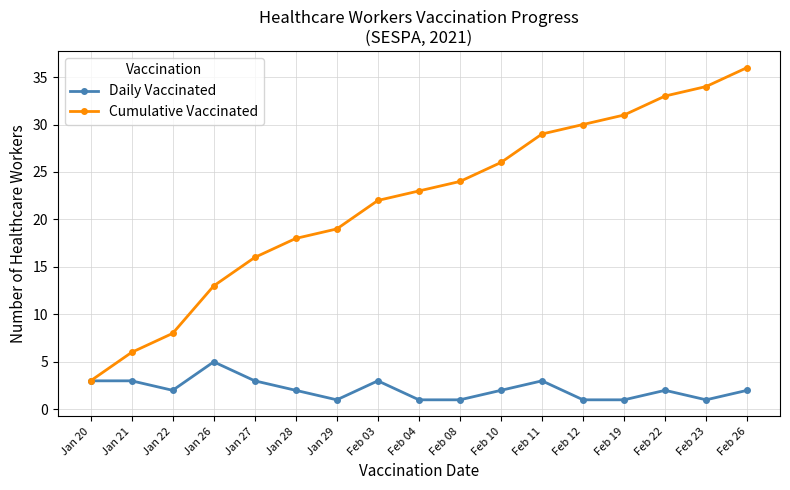

Reading left to right, extract all data points from this chart.

Daily Vaccinated: 3	3	2	5	3	2	1	3	1	1	2	3	1	1	2	1	2
Cumulative Vaccinated: 3	6	8	13	16	18	19	22	23	24	26	29	30	31	33	34	36